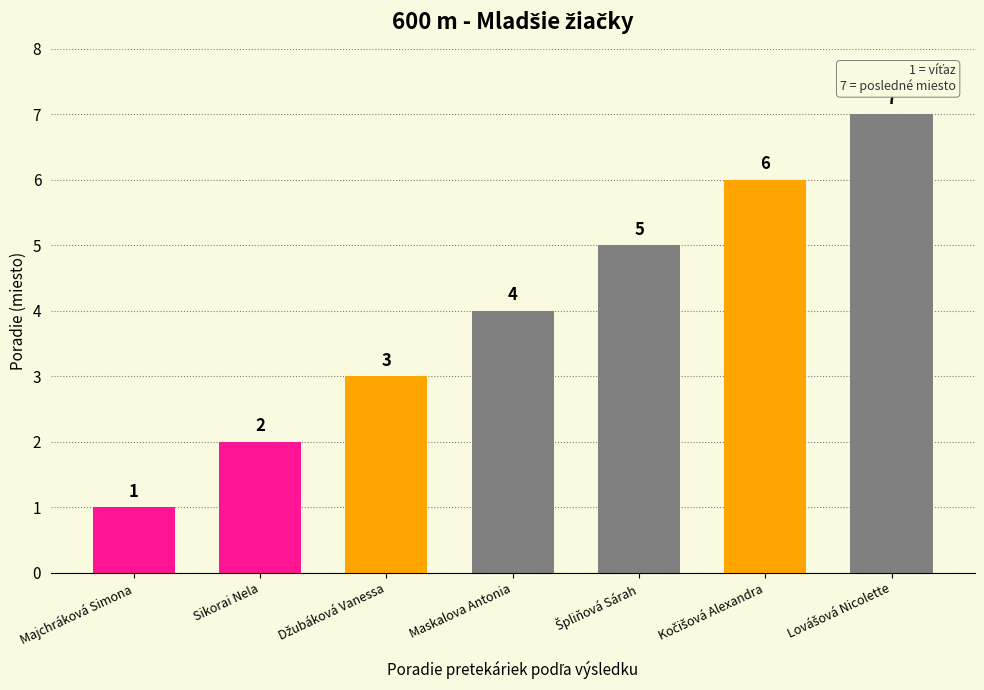

What is the label of the 4th bar from the right?

Maskalova Antonia